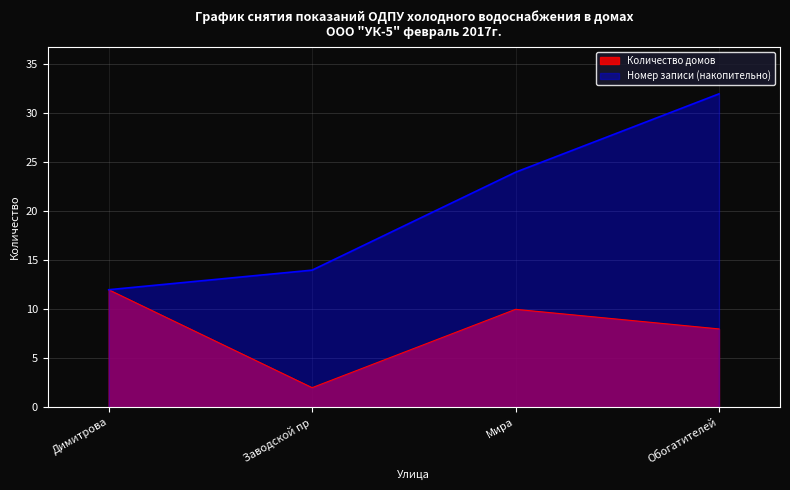

Reading left to right, list all the values displayed in this chart.

Количество домов: Димитрова=12	Заводской пр=2	Мира=10	Обогатителей=8
Номер записи (накопительно): Димитрова=12	Заводской пр=14	Мира=24	Обогатителей=32